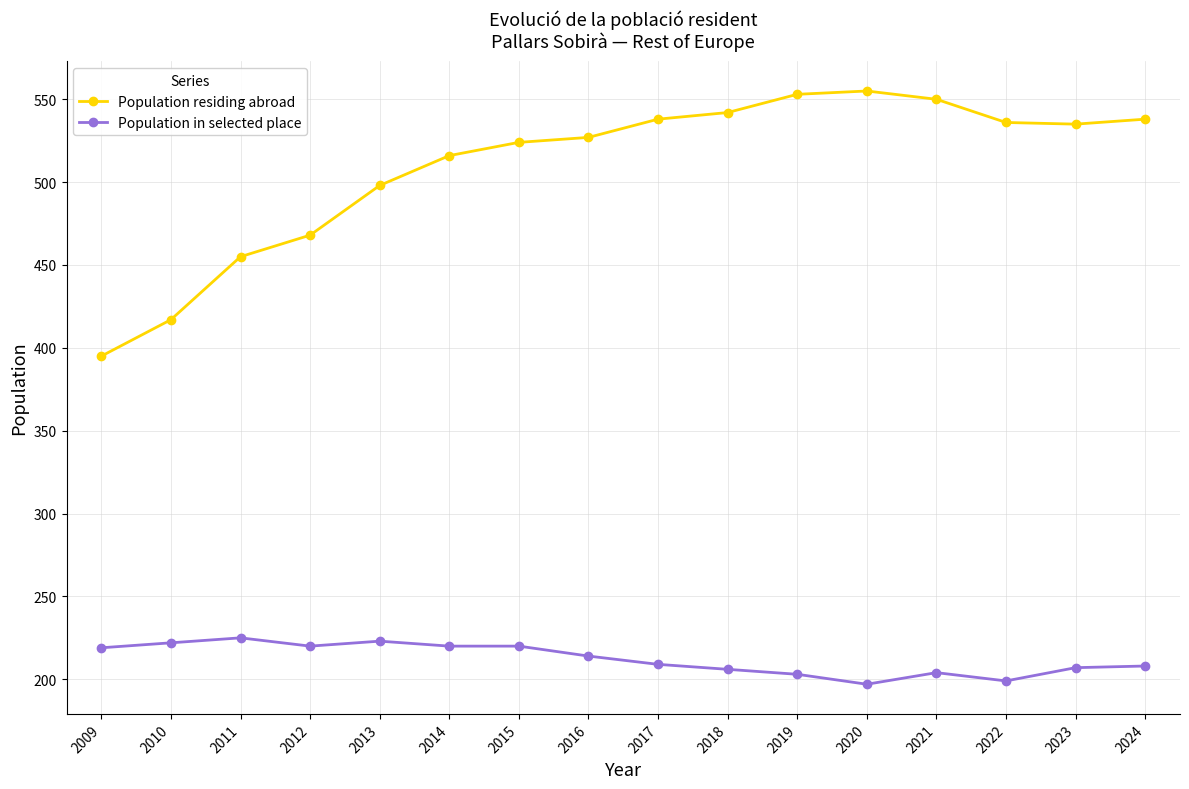

What are all the series names shown in the legend?

Population residing abroad, Population in selected place